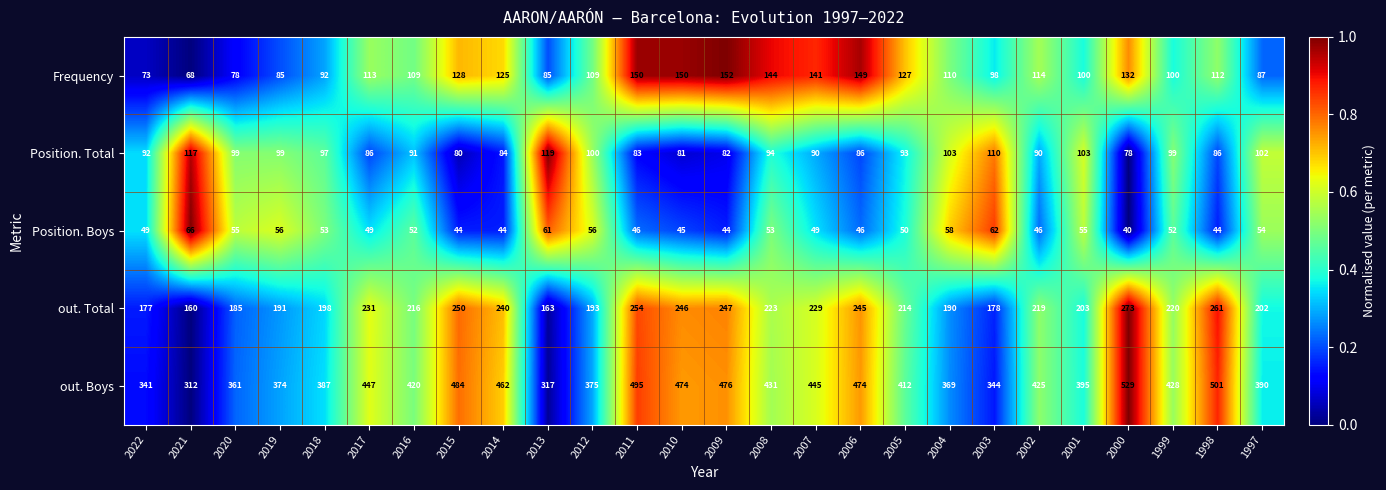

Is it true that Frequency equals 144 at 2008?

True